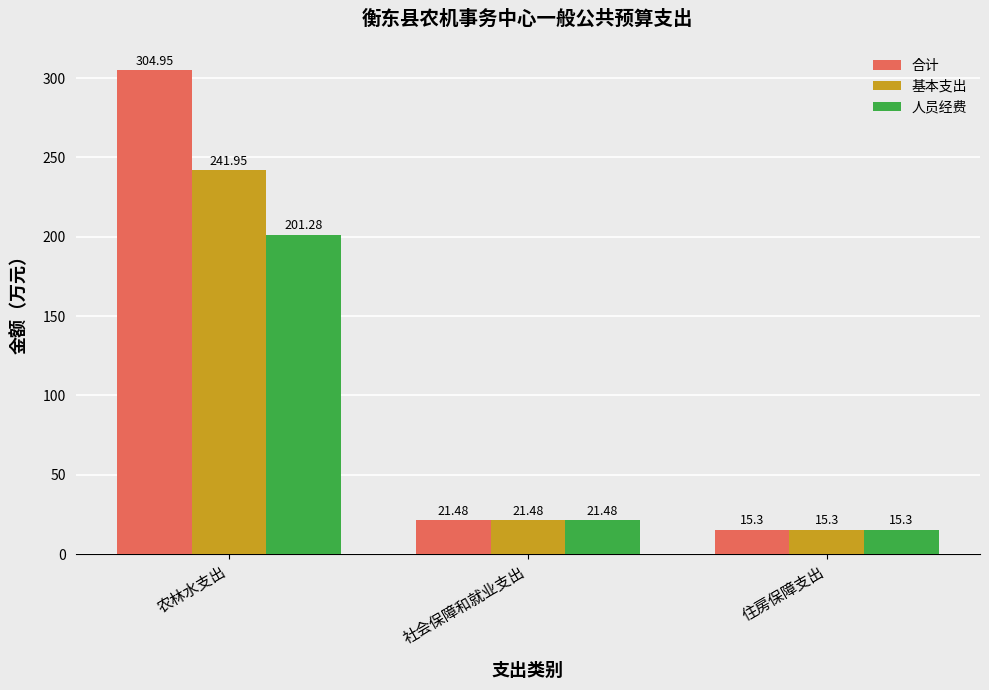

What is the label of the 2nd bar from the left?

社会保障和就业支出